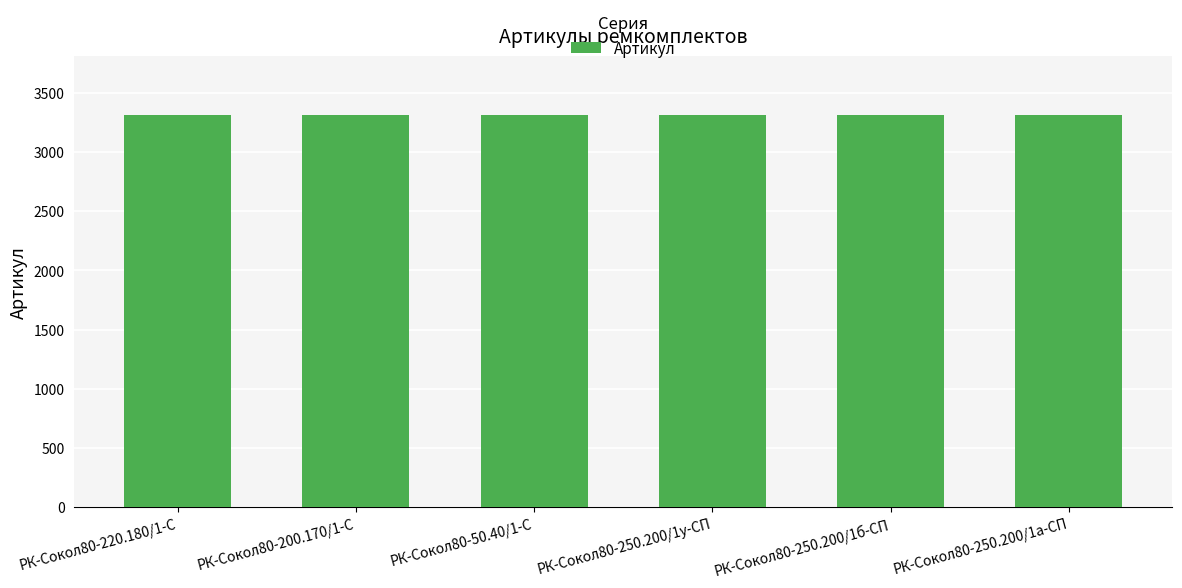

The value at РК-Сокол80-250.200/1у-СП is 1725. True or false?

False